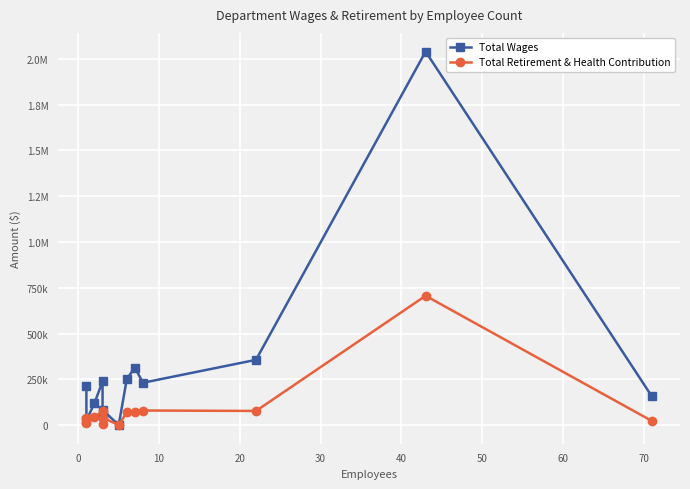

Is it true that Total Wages equals 318507 at 20?

False